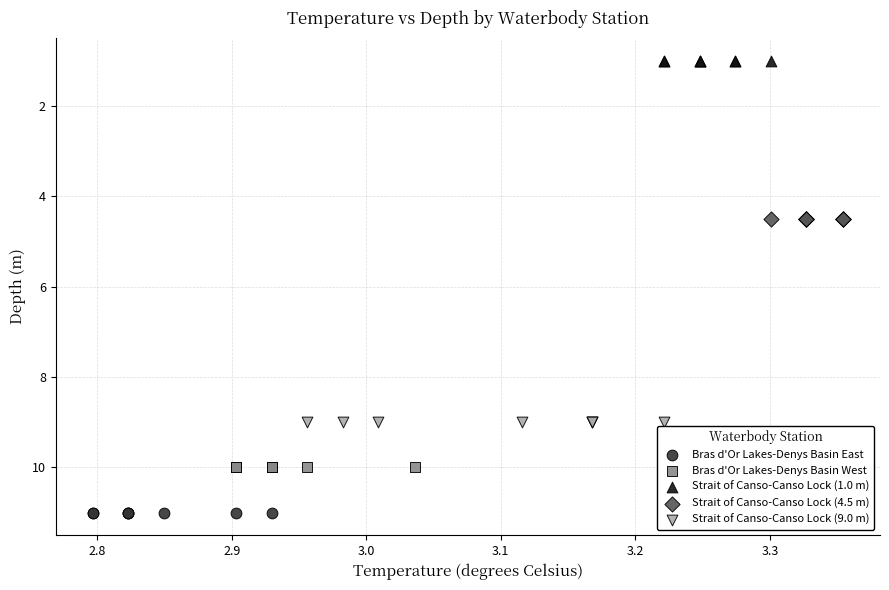

Which series contains the highest Y value?

Bras d'Or Lakes-Denys Basin East